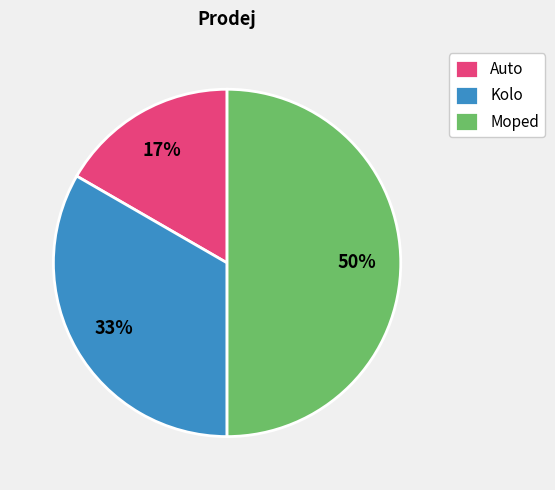

What is the ratio of the value at Auto to the value at Kolo?

0.5